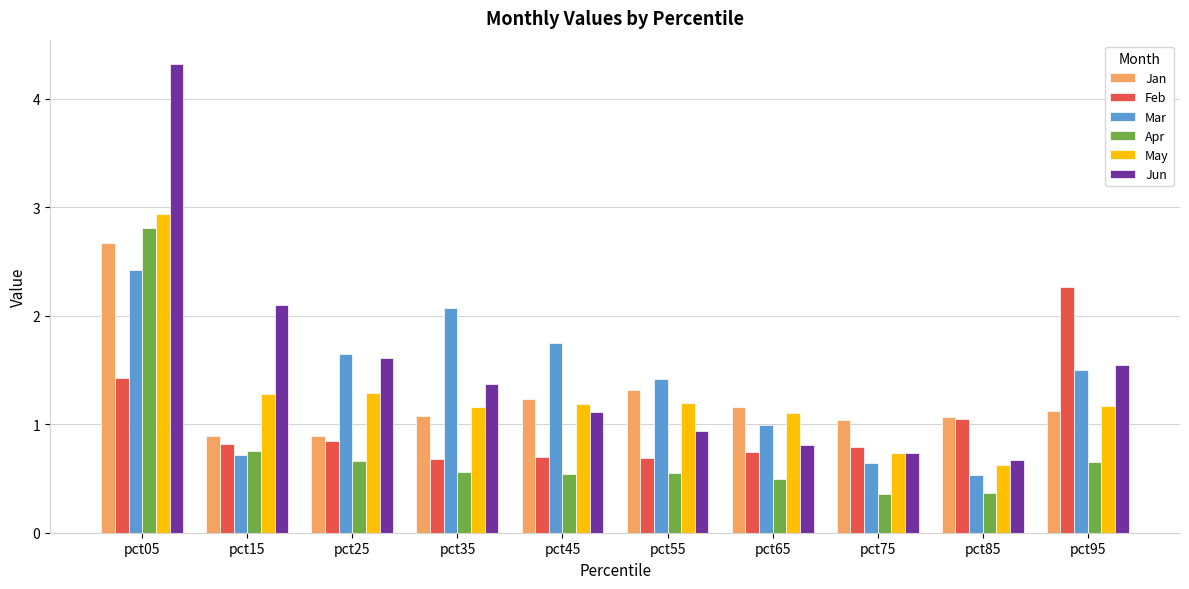

What is the difference between the maximum and minimum values in the Apr series?

2.5